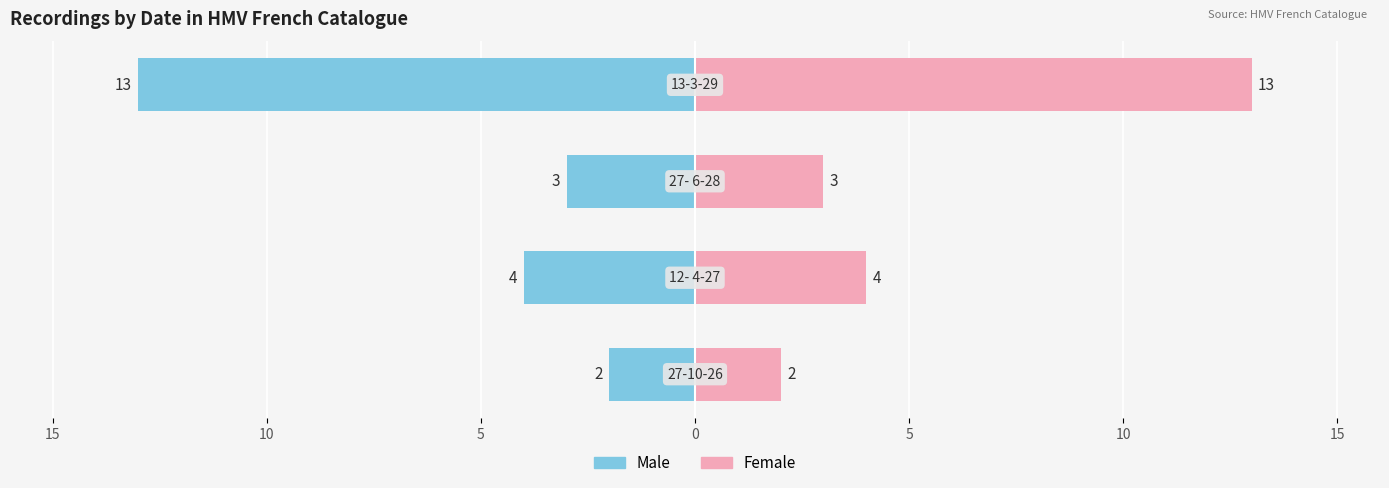

How many bars are there in total?

8